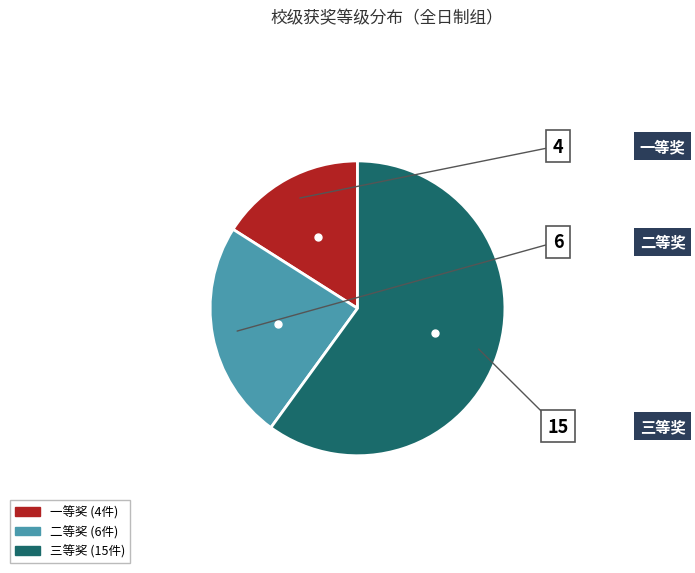

Is it true that 一等奖 is 16% of the pie?

True